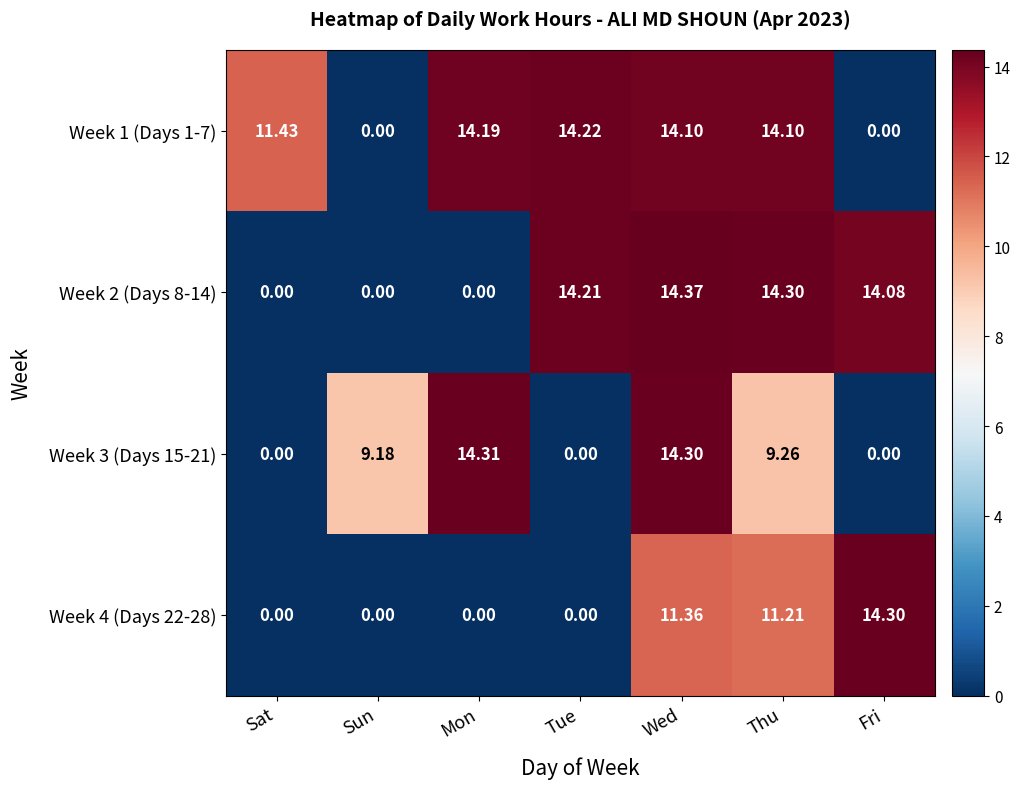

Where does the Week 3 (Days 15-21) series first go above 9?

Sun